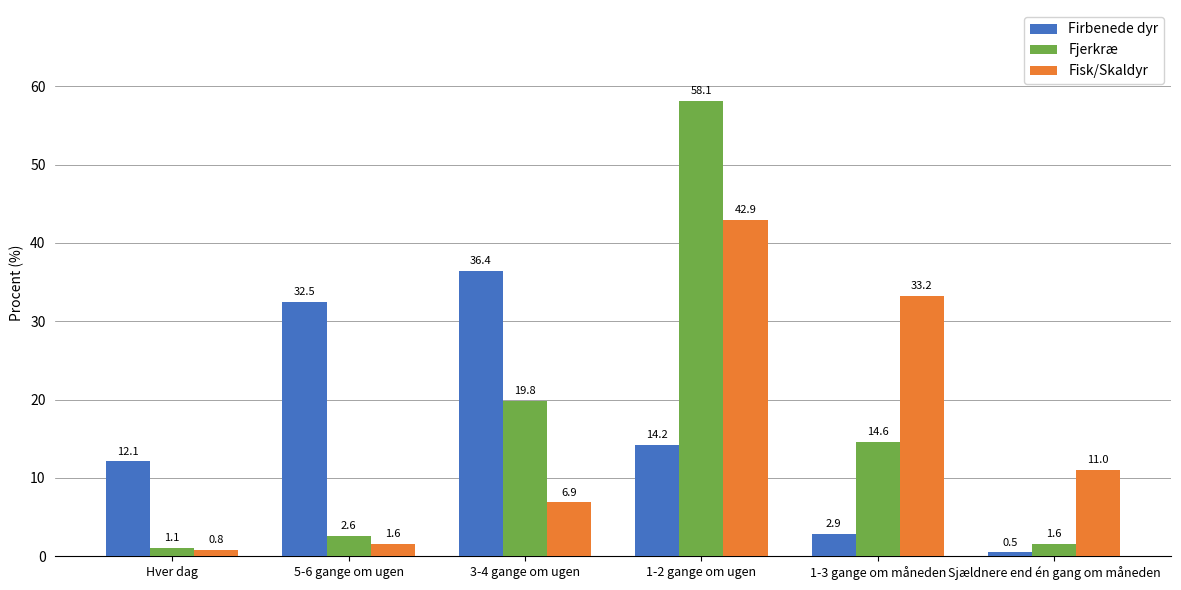

Between 3-4 gange om ugen and 1-3 gange om måneden, which series saw the biggest shift?

Firbenede dyr